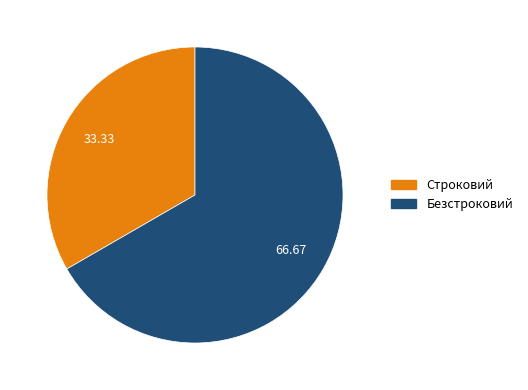

True or false: Строковий accounts for 33% of the total.

True